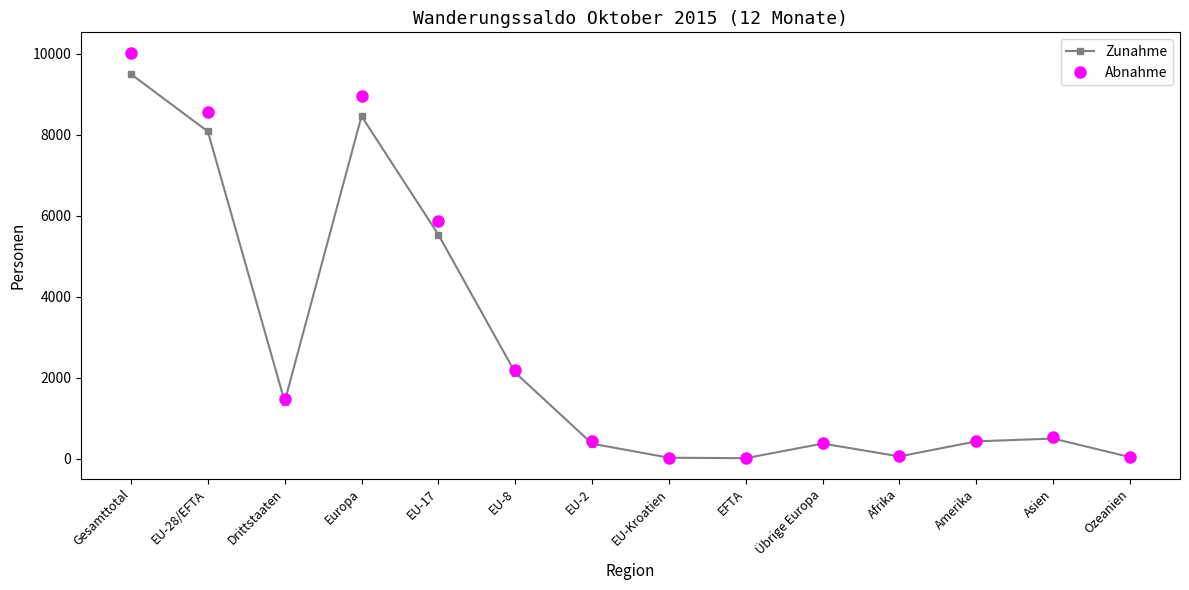

List the series in order of their peak value, lowest first.

Zunahme, Abnahme